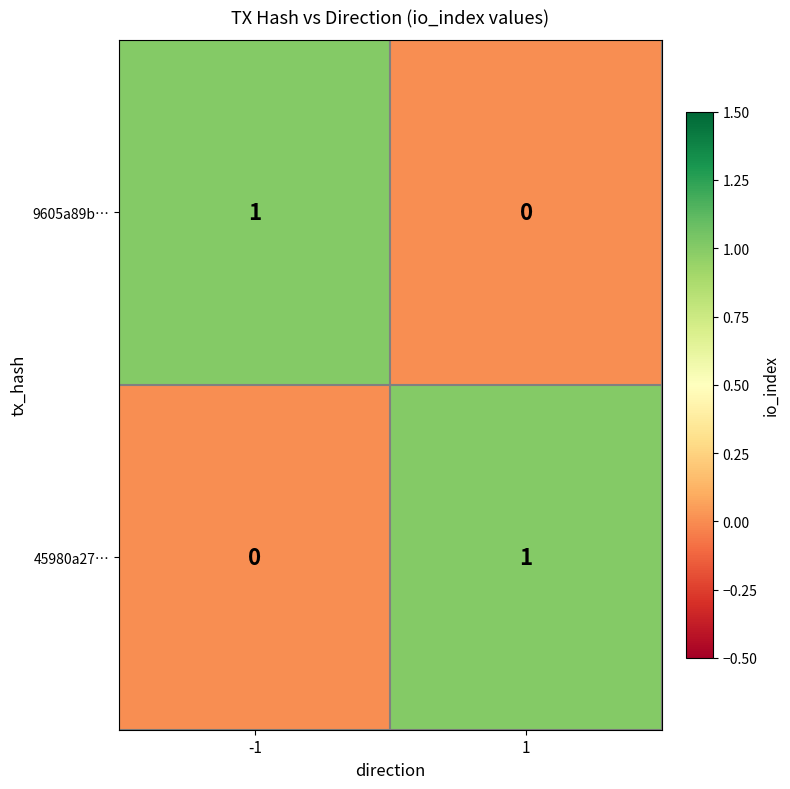

Reading right to left, what are all the values shown in this chart?

9605a89b…: 1=0	-1=1
45980a27…: 1=1	-1=0